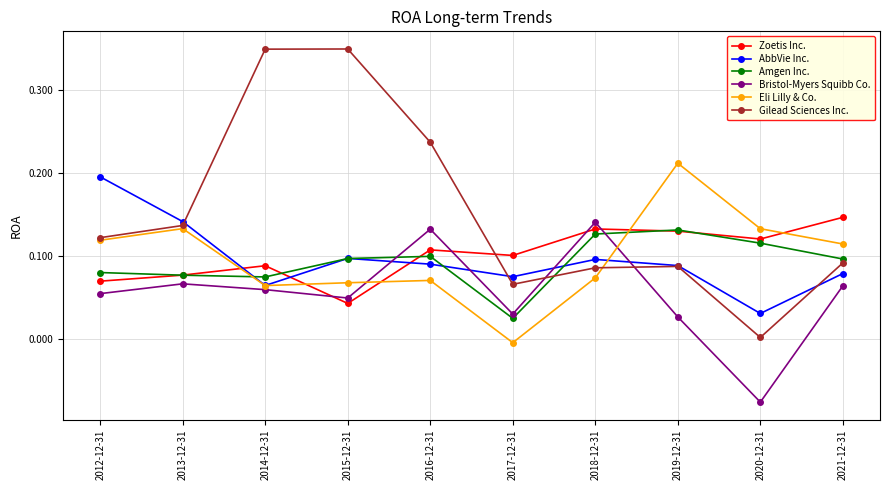

Which series has the largest range (max minus min)?

Gilead Sciences Inc.